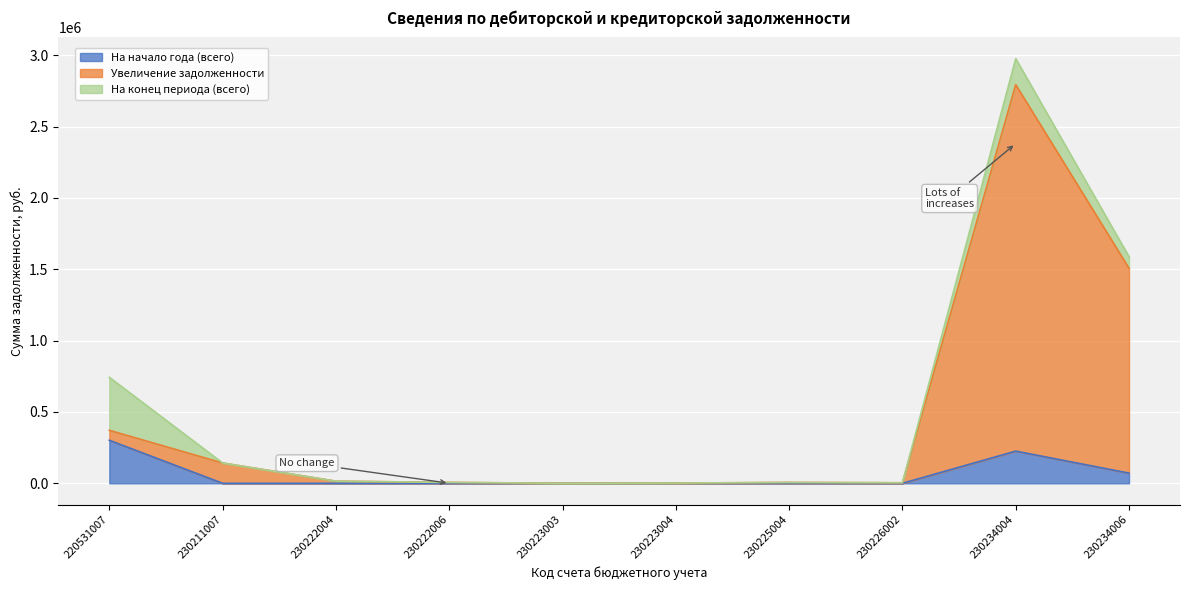

Where is the first local maximum for На начало года (всего)?

230234004